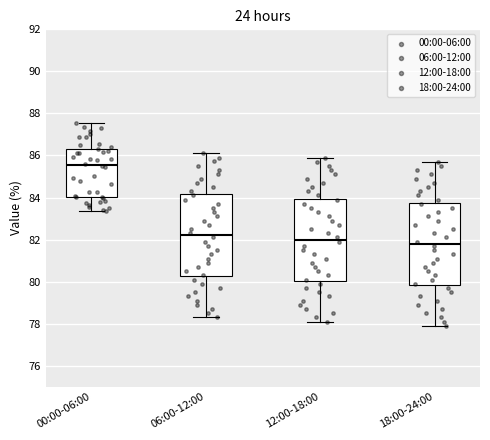

Reading left to right, read every box against the y-axis: the position of its median line, the range the box covers, and the ends of its whiskers. The values are not printed on the chart, so give them approximately, as read against the axis.

00:00-06:00: median 85.6, box 84.0 to 86.4, whiskers 83.4 to 87.6
06:00-12:00: median 82.2, box 80.2 to 84.2, whiskers 78.4 to 86.2
12:00-18:00: median 82.0, box 80.0 to 84.0, whiskers 78.2 to 86.0
18:00-24:00: median 81.8, box 79.8 to 83.8, whiskers 78.0 to 85.8